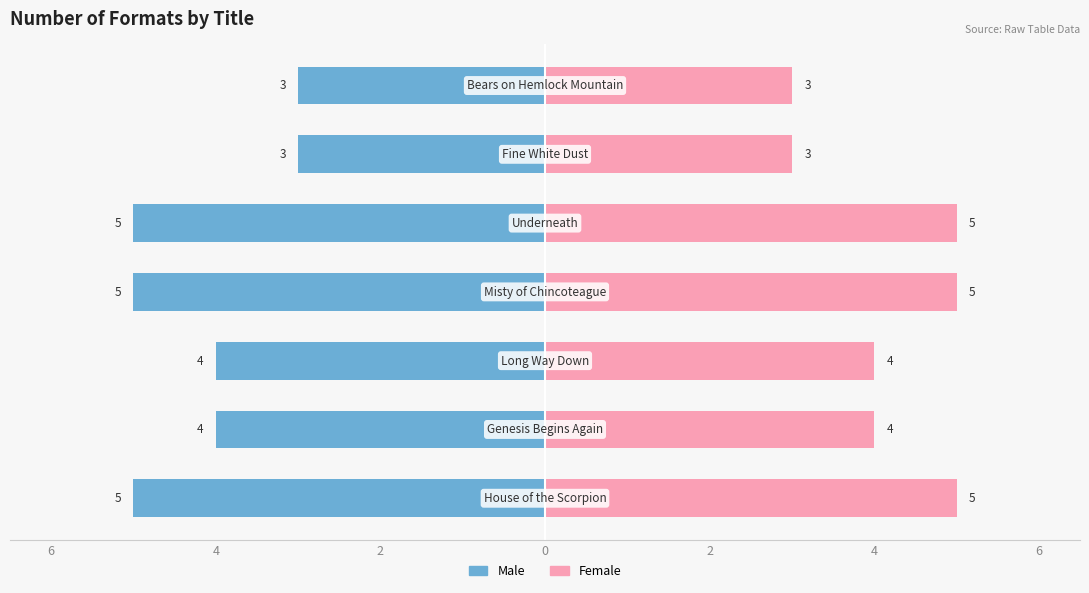

Reading left to right, what are all the values shown in this chart?

Male: -5	-4	-4	-5	-5	-3	-3
Female: 5	4	4	5	5	3	3